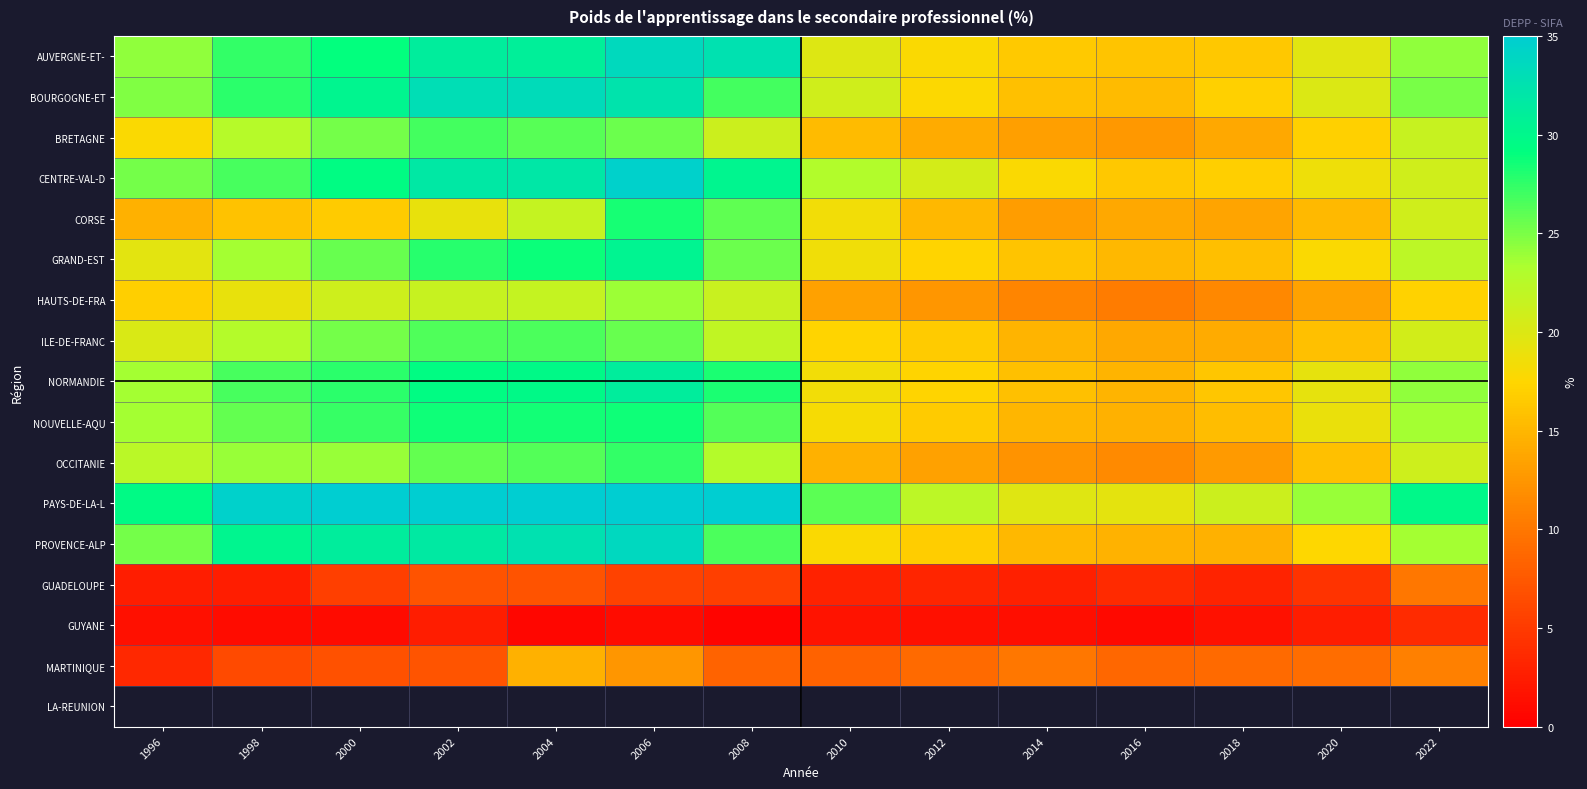

True or false: GRAND-EST has a value of 30.5 at 2006.

True